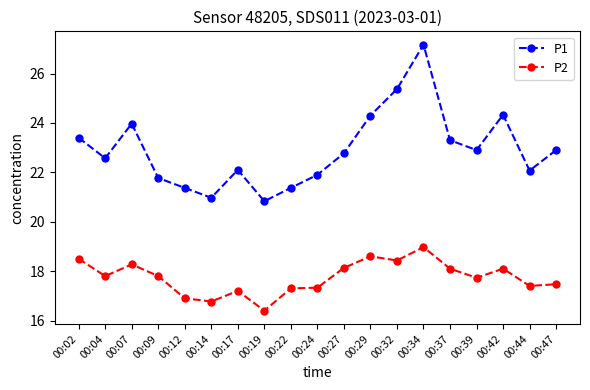

Reading right to left, list all the values displayed in this chart.

P1: 22.9	22.1	24.3	22.9	23.3	27.2	25.4	24.3	22.8	21.9	21.4	20.8	22.1	21.0	21.4	21.8	24.0	22.6	23.4
P2: 17.5	17.4	18.1	17.7	18.1	19.0	18.4	18.6	18.1	17.3	17.3	16.4	17.2	16.8	16.9	17.8	18.3	17.8	18.5